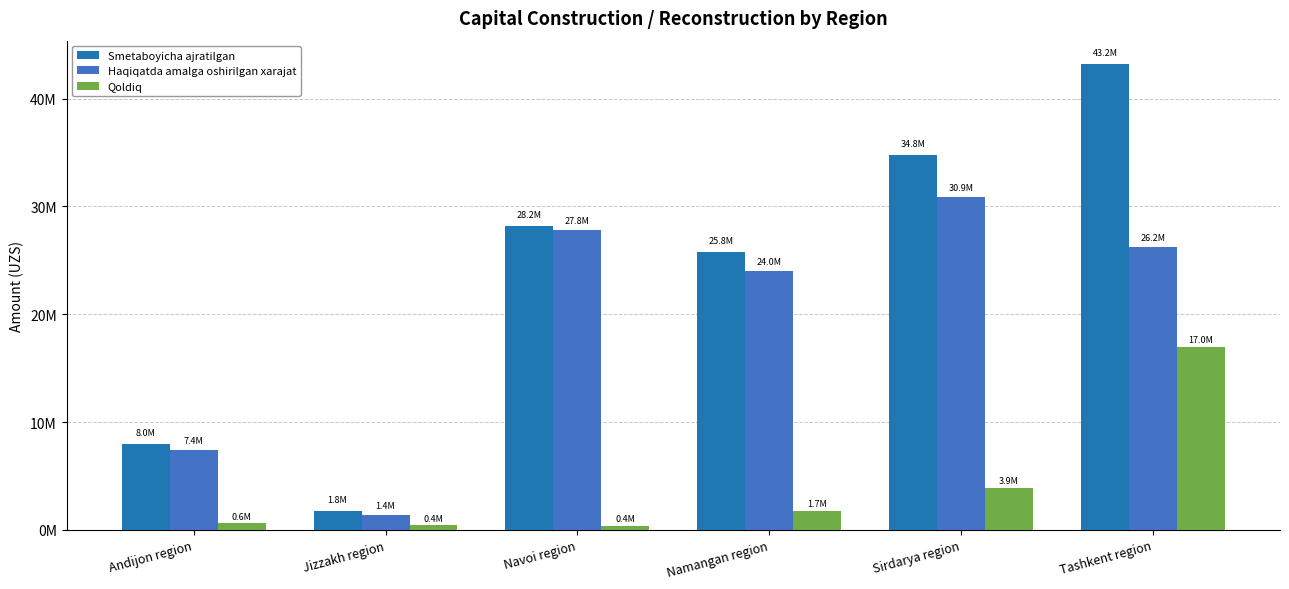

At which label is Qoldiq closest to 8680935?

Sirdarya region